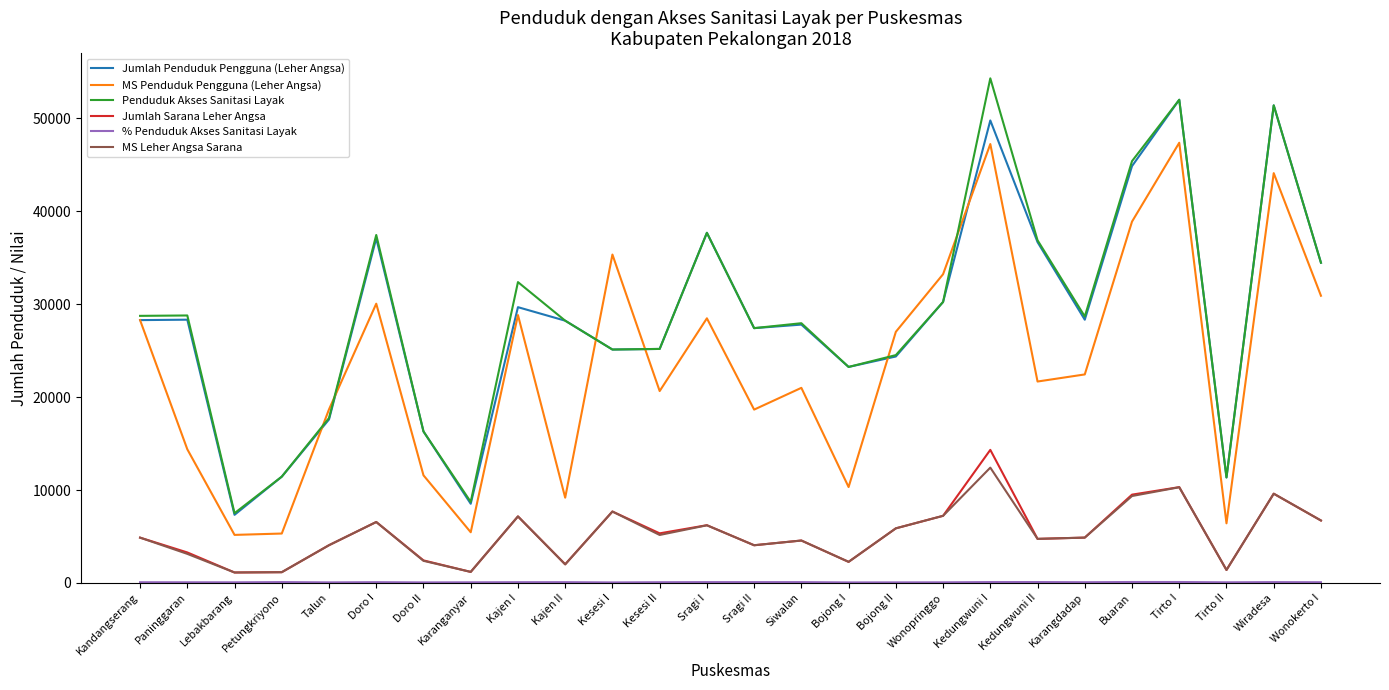

At which label is MS Penduduk Pengguna (Leher Angsa) closest to 26274?

Bojong II